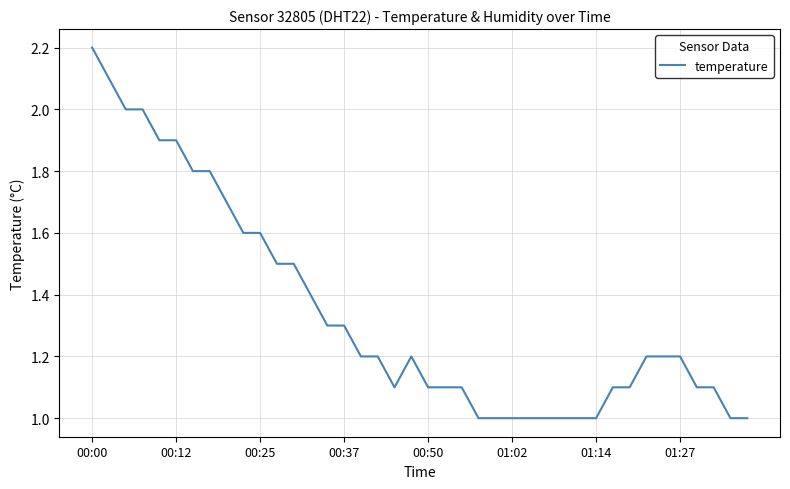

What is the maximum value shown in the chart?

2.2